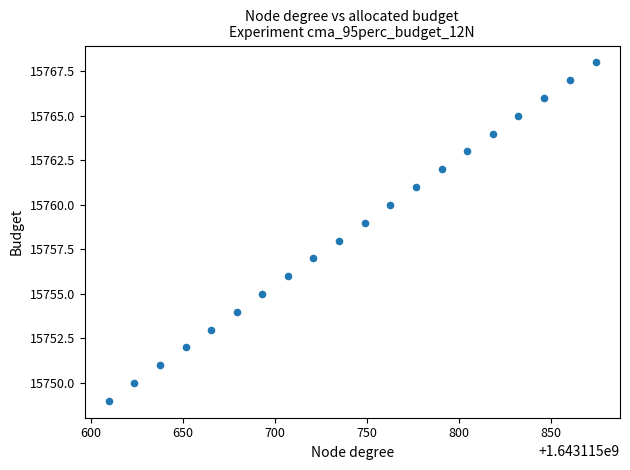

What is the range of Y values (max minus min)?

19